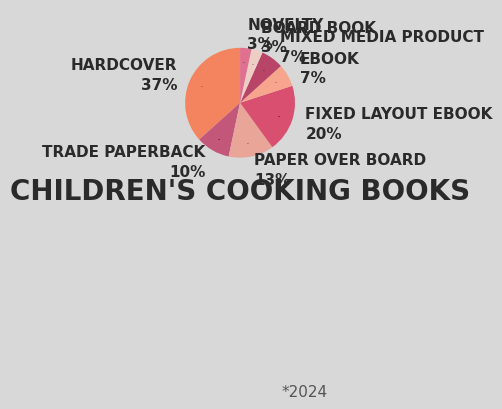

To the nearest percent, what is the average slice percentage?

12%